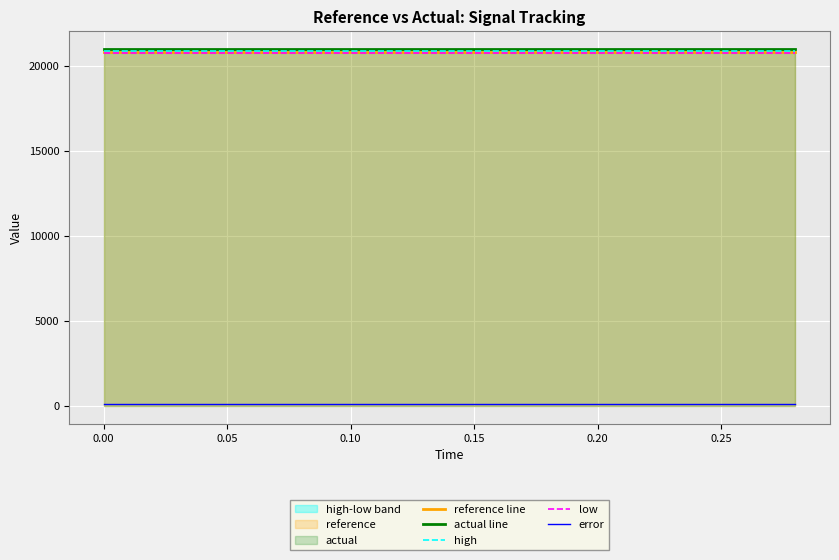

True or false: reference line has a value of 20825.7 at 0.00.

True